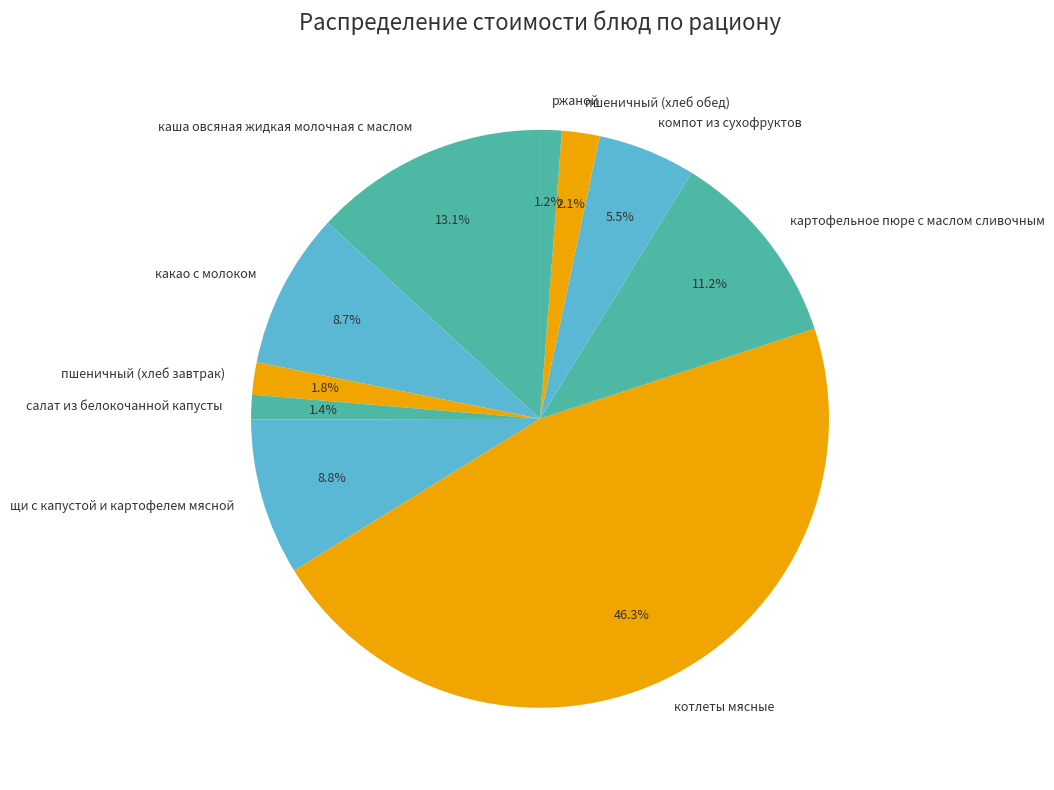

What percentage is NOT represented by какао с молоком?

91.3%